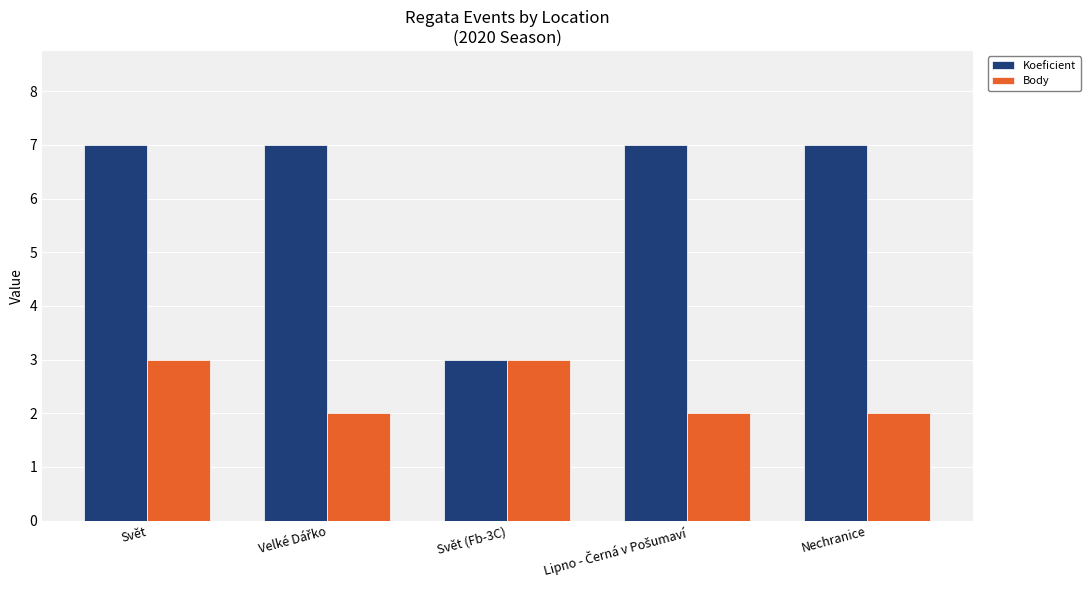

Reading left to right, transcribe all the data shown in this chart.

Koeficient: 7	7	3	7	7
Body: 3	2	3	2	2